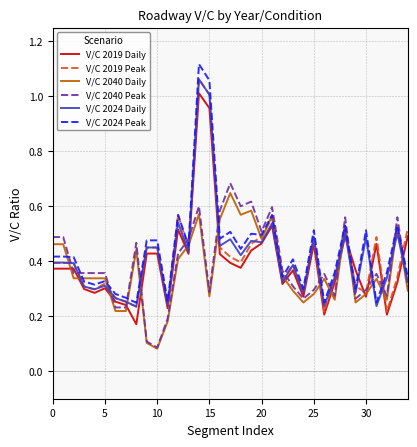

At how many categories does at least one series exceed 0?

35